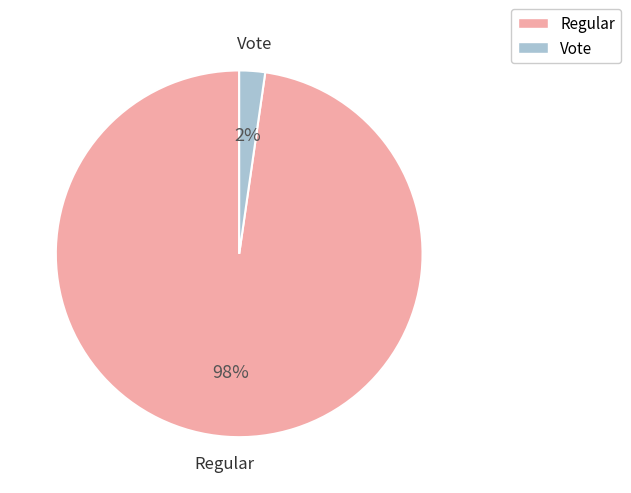

To the nearest percent, what percentage of the pie is Regular?

98%